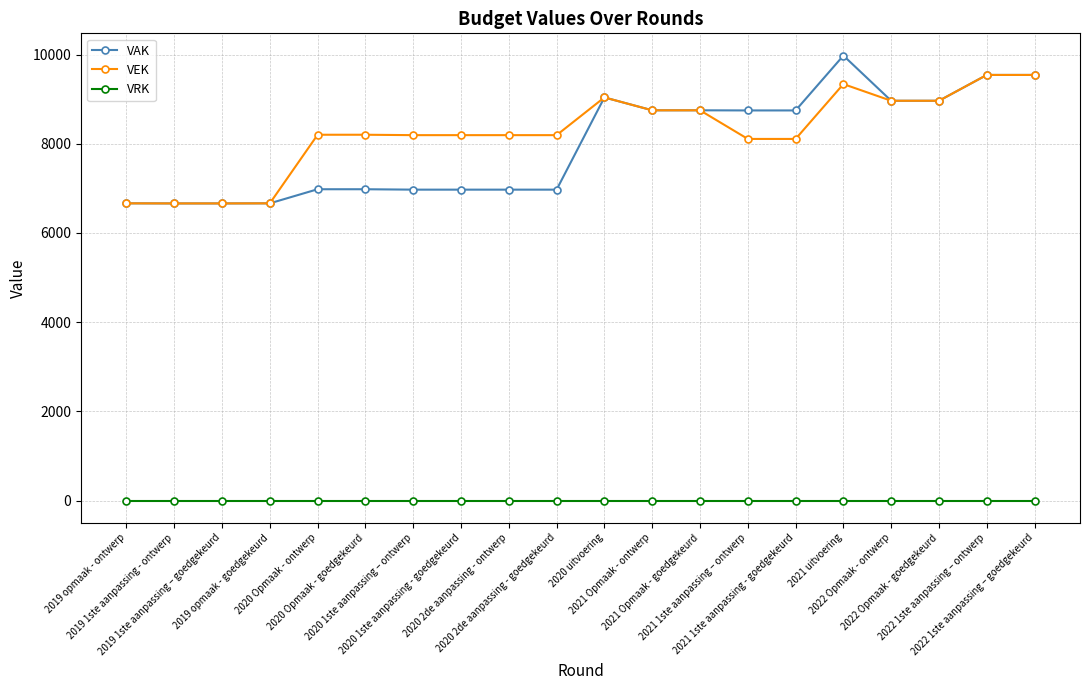

At how many categories does at least one series exceed 1394?

20